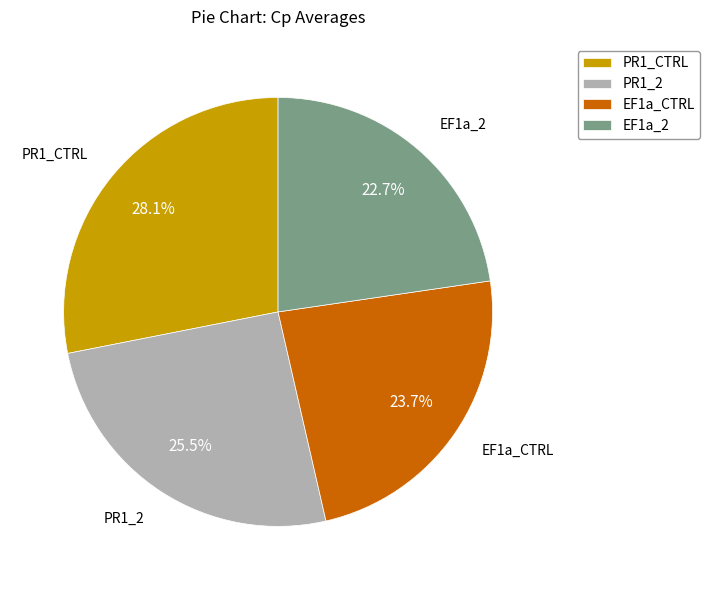

What is the total percentage of EF1a_CTRL and PR1_CTRL?

51.8%